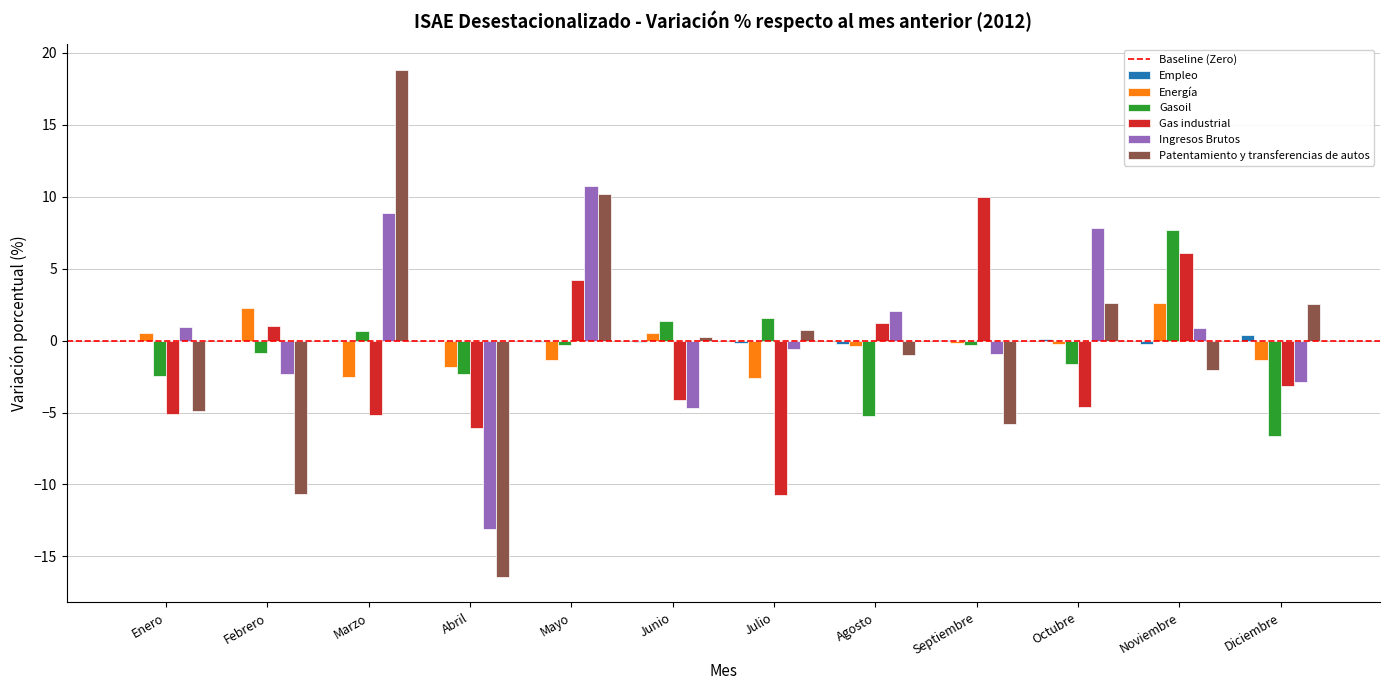

The Gasoil series shows 7.7 at Noviembre. True or false?

True